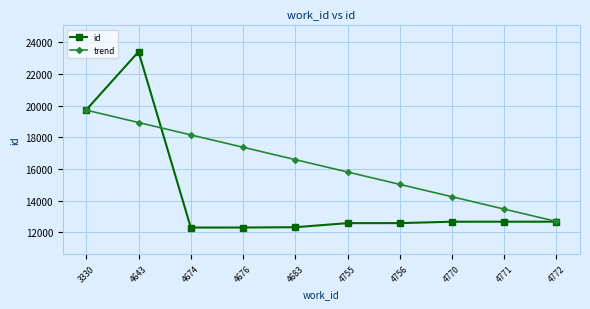

What is the difference between the highest and lowest values at 4771?

794.3